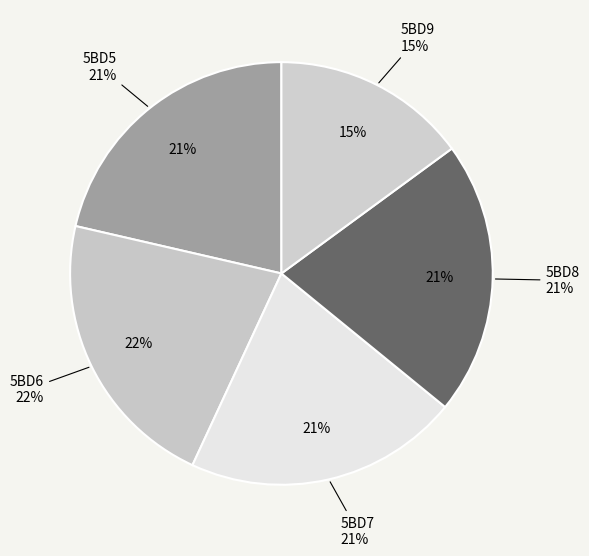

What percentage is NOT represented by 5BD5?

78.6%